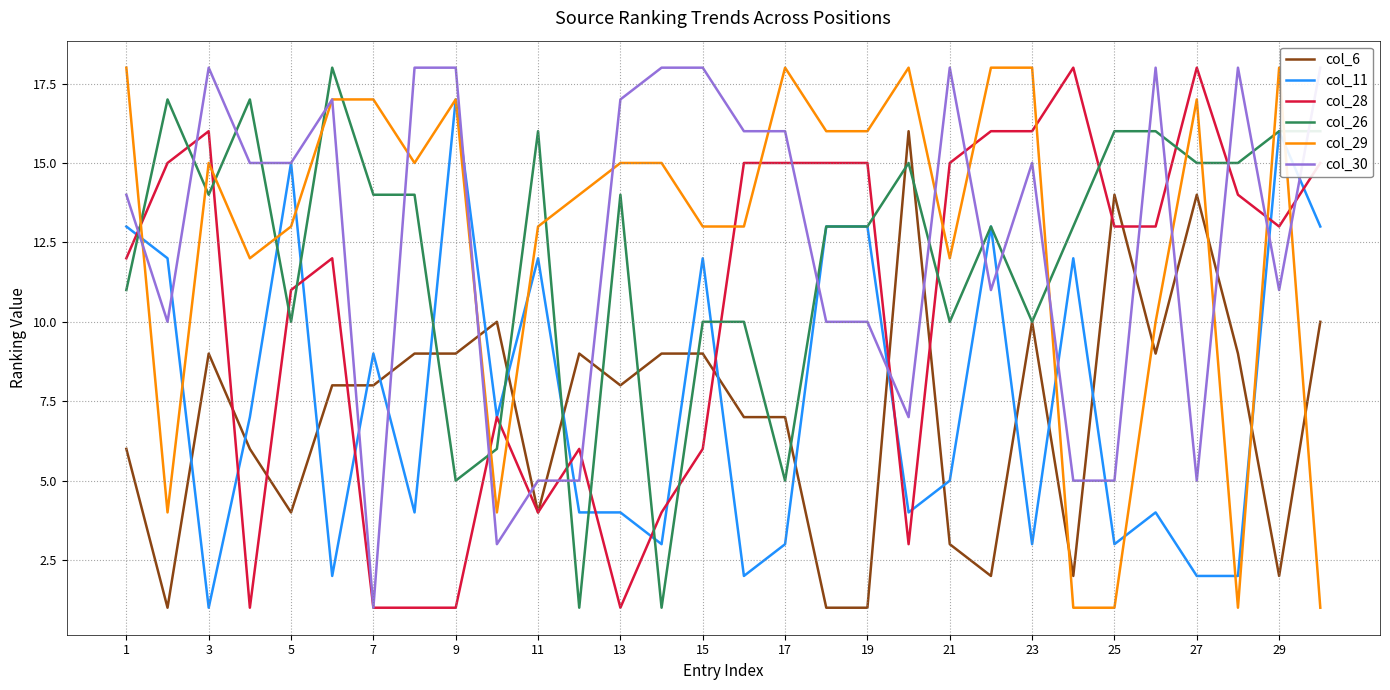

Is the value of col_26 at 9 greater than the value of col_6 at 25?

No